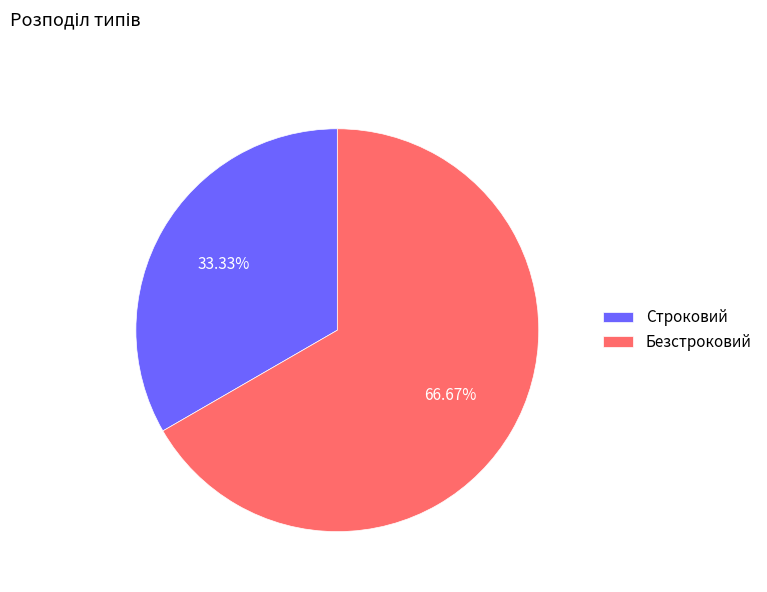

Which has a higher value, Безстроковий or Строковий?

Безстроковий